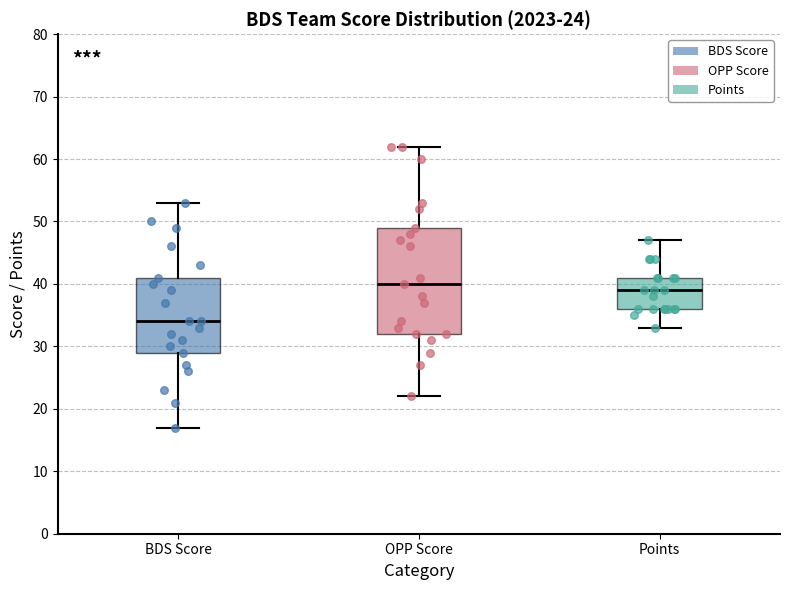

Which box is the tallest, from its lower edge to its upper edge?

OPP Score